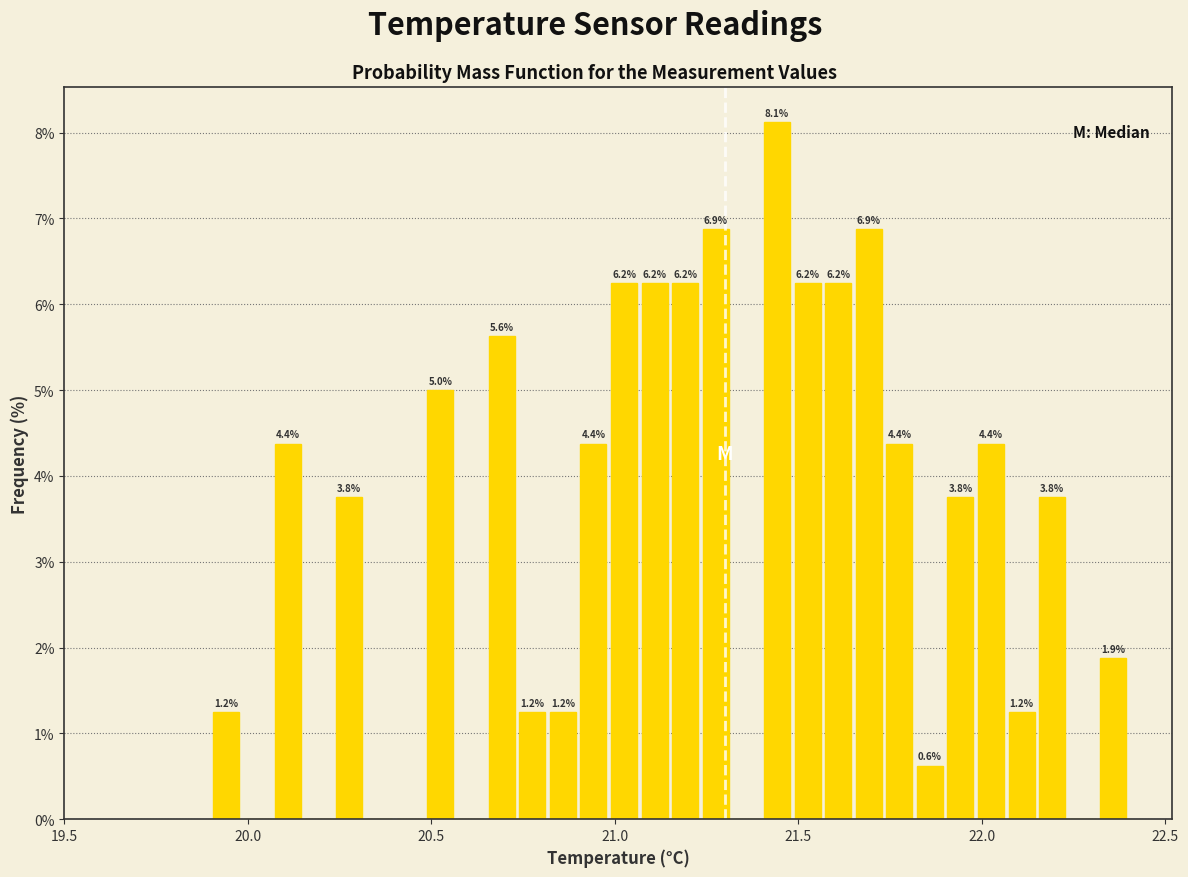

Read against the x-axis, roughly where is the centre of the tallest bar?

21.45